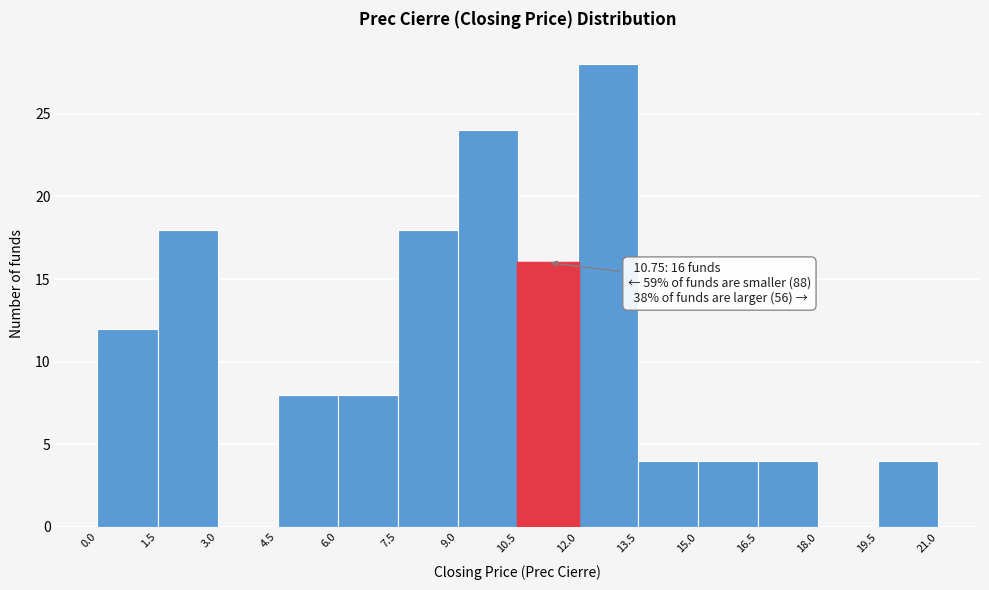

Which range on the x-axis has the tallest bar?

12.0 to 13.5